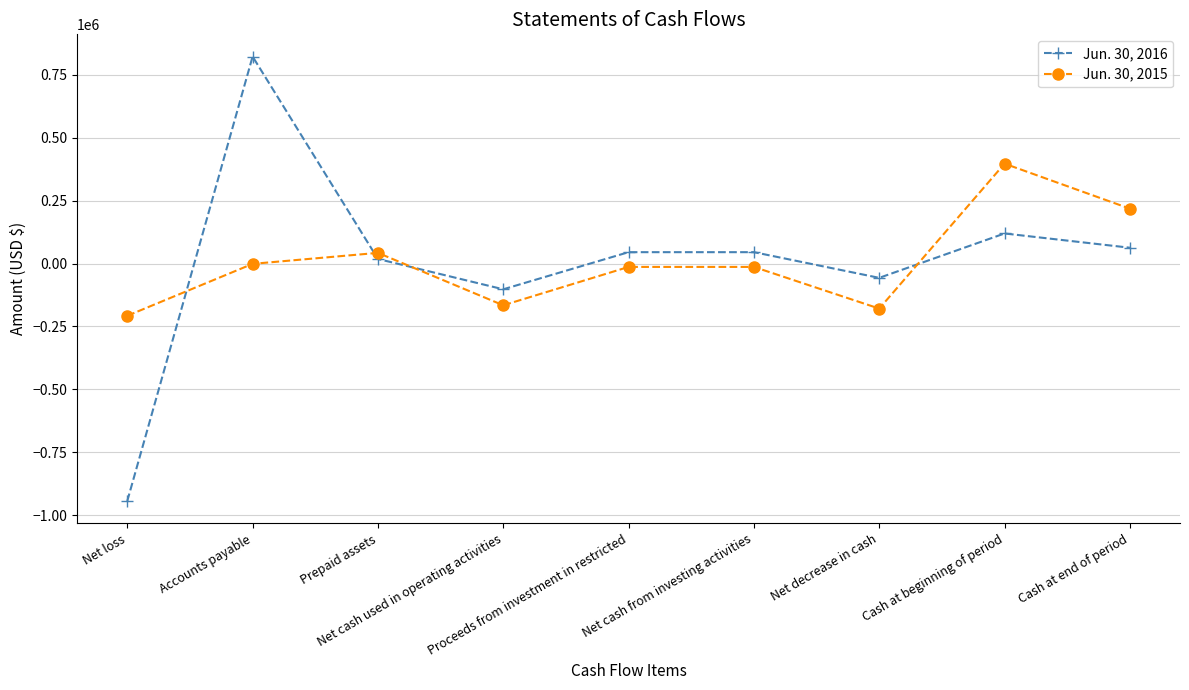

What is the label of the 1st point from the left?

Net loss